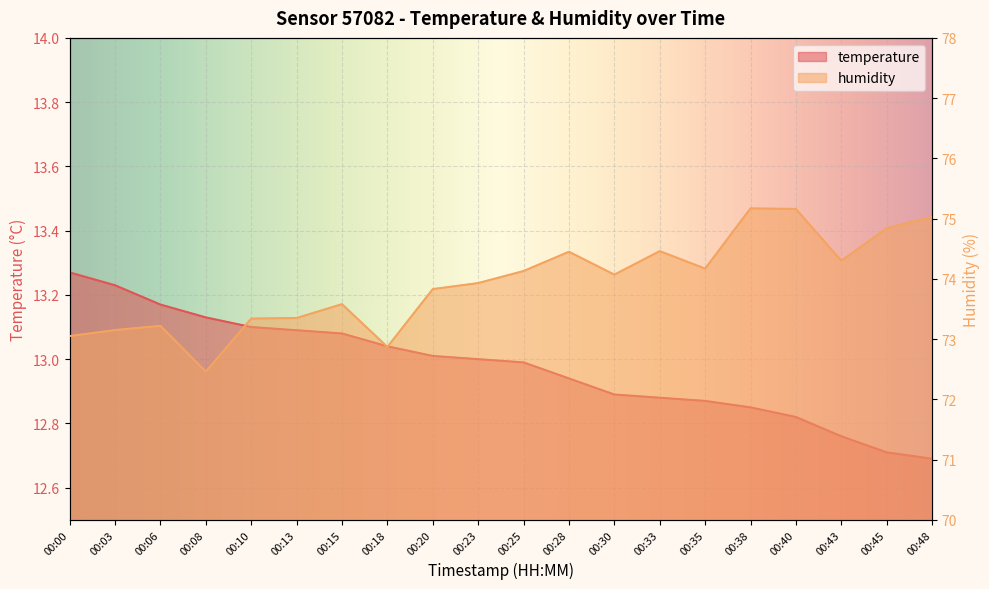

What is the lowest value of the humidity series?

72.5